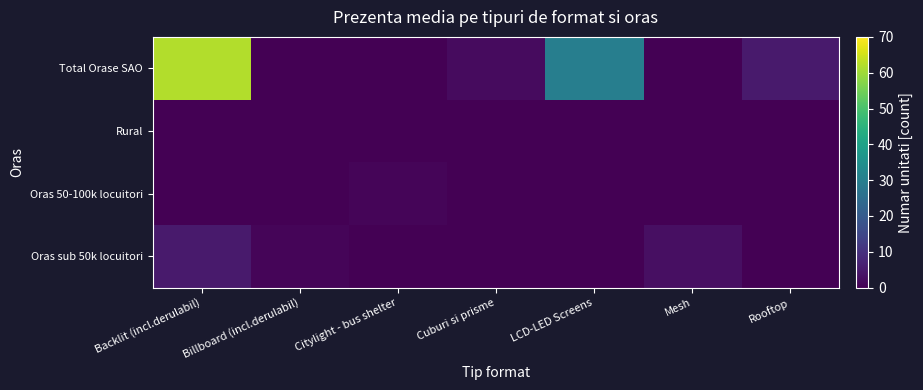

What is the spread (max minus min) of values at Citylight - bus shelter?

1